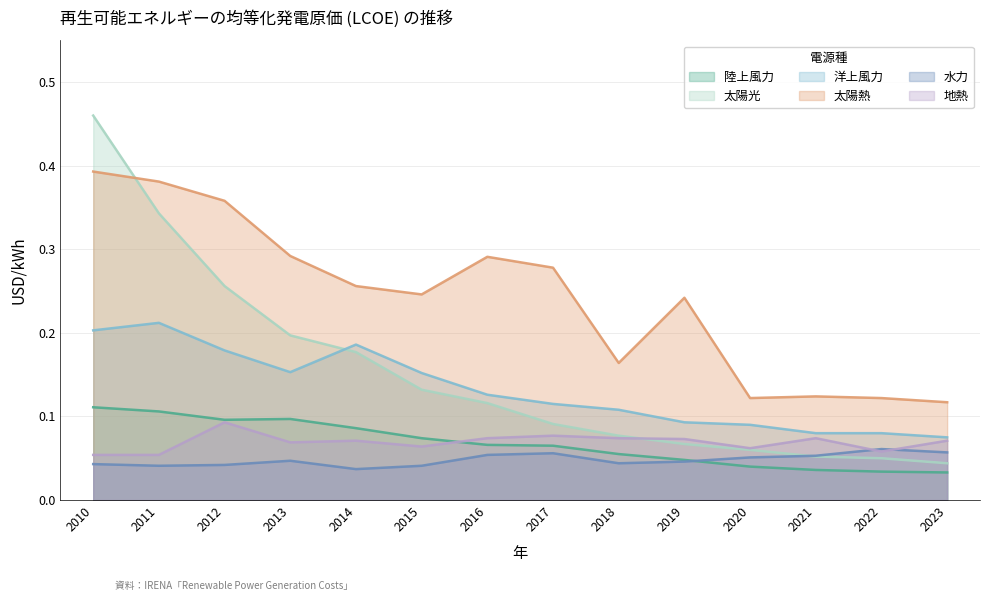

Is it true that 水力 equals 0.1 at 2021?

False